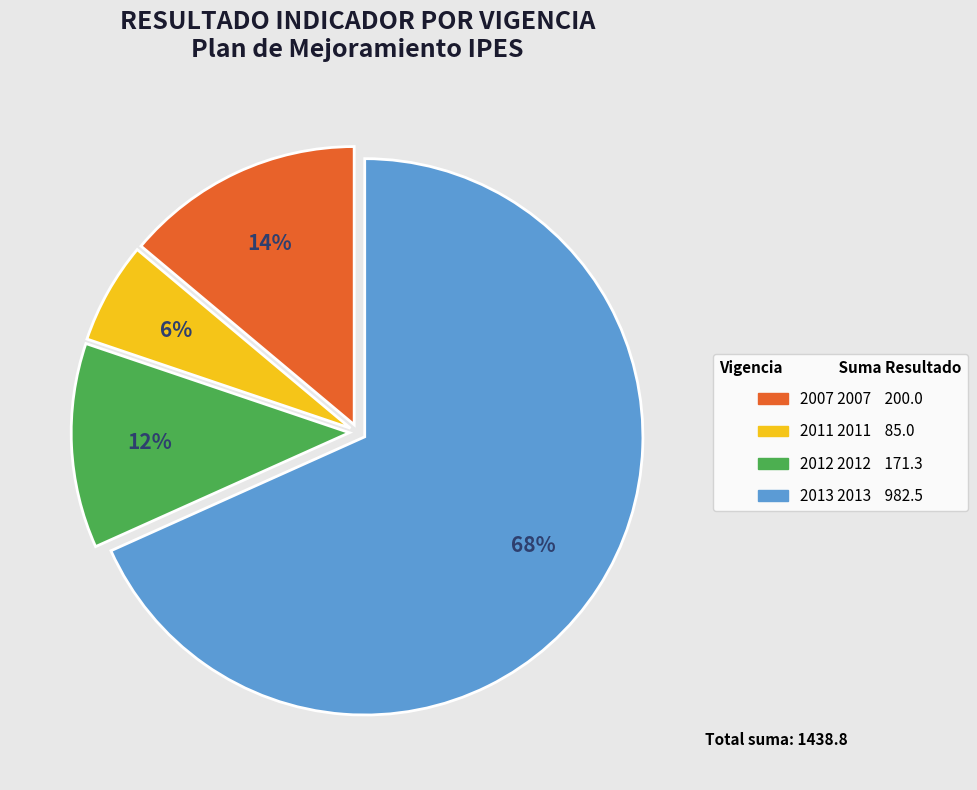

How many segments does this pie chart have?

4